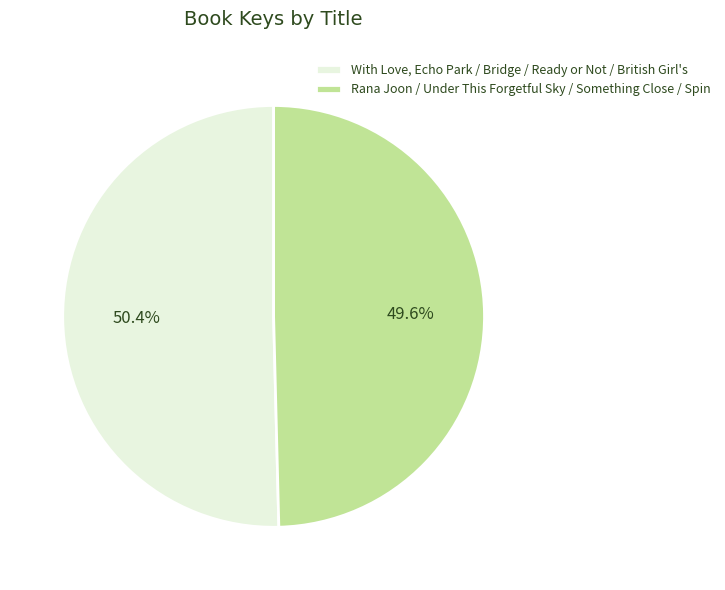

How many slices are in this pie chart?

2